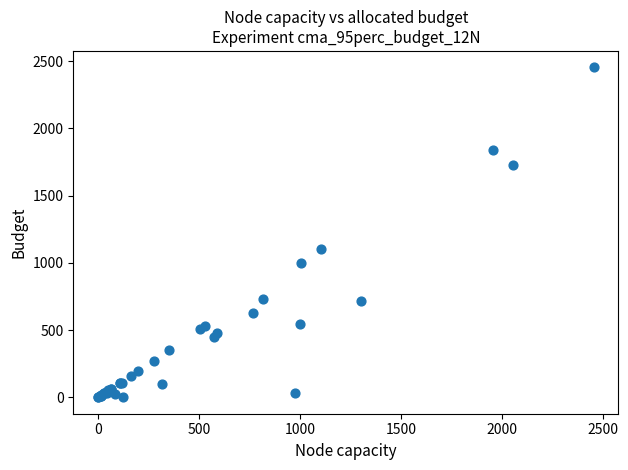

What Y value in the scatter plot is closest to 1226?

1101.6